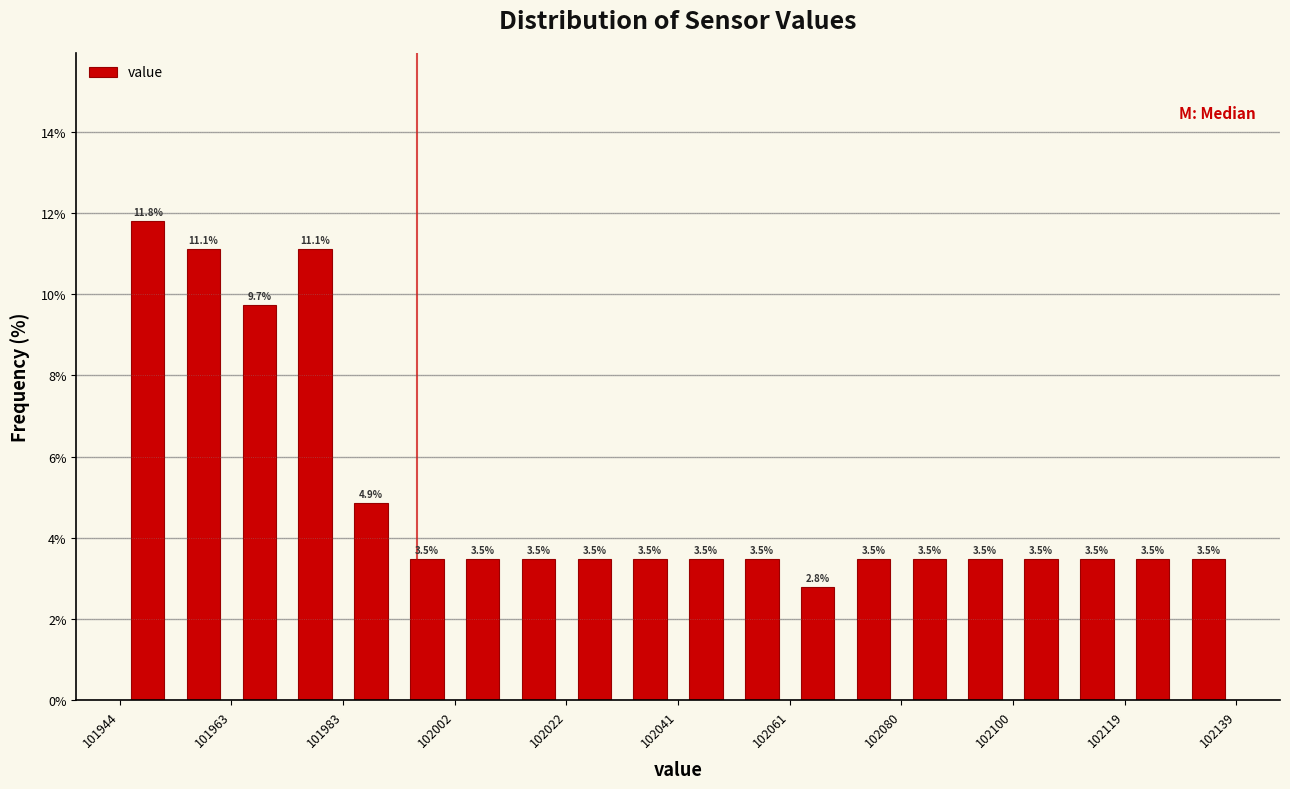

How tall is the bar that spans 102042 to 102052 on the x-axis? The bar edges are not printed on the chart, so give them approximately, as read against the axis.

3.5